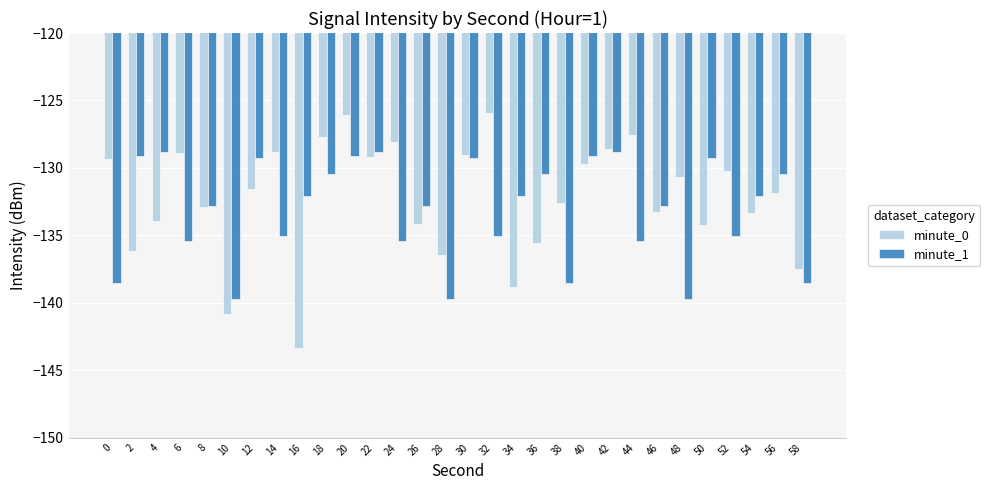

What is the value of the minute_0 bar at the 4th from the left?

-128.9